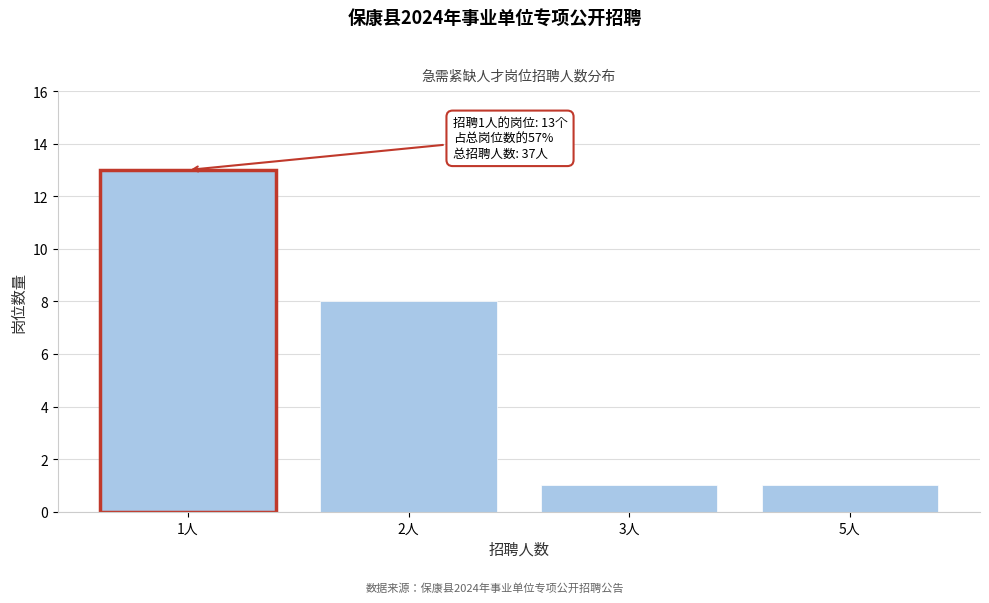

Reading left to right, list all the values displayed in this chart.

1人=13	2人=8	3人=1	5人=1